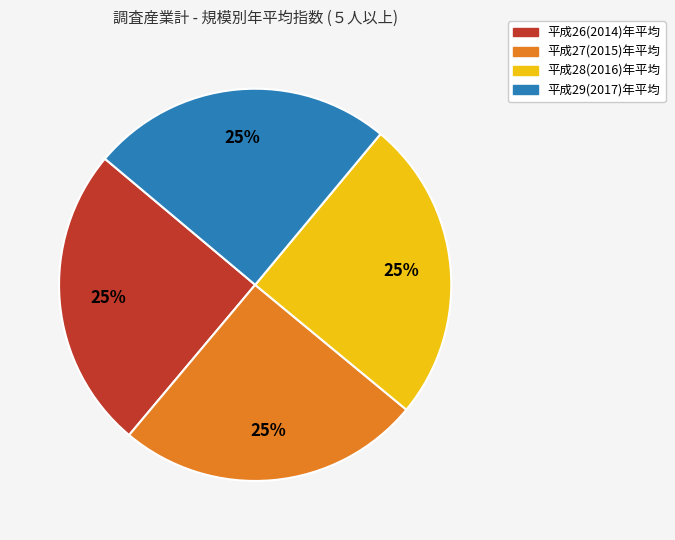

To the nearest percent, what is the combined percentage of 平成27(2015)年平均 and 平成28(2016)年平均?

50%